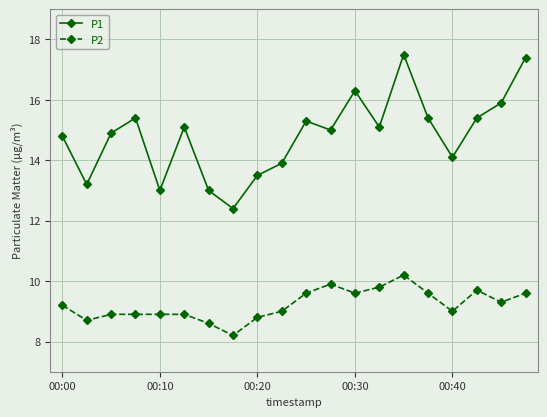

True or false: P1 and P2 intersect in this chart.

False